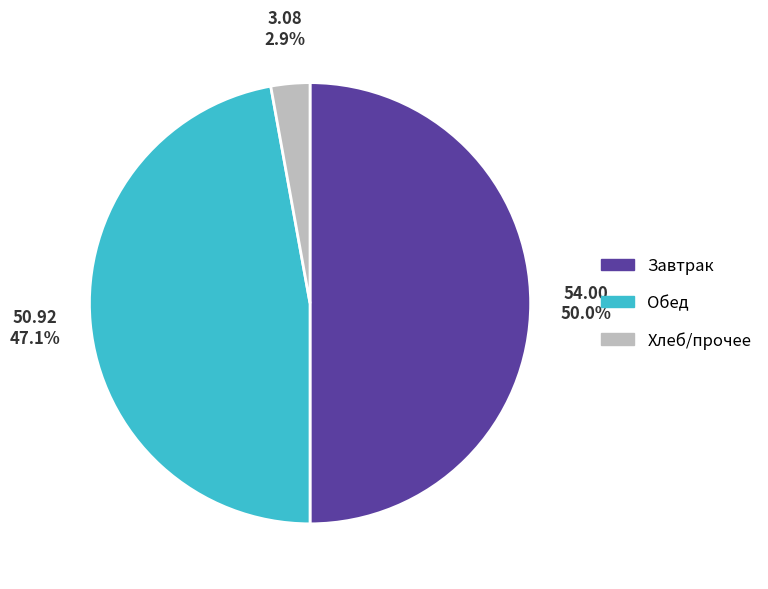

Which slice represents more than half of the pie?

Завтрак